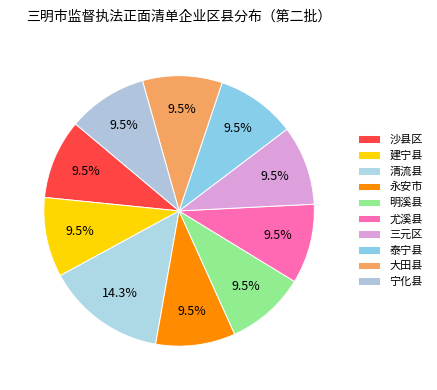

Do 永安市 and 沙县区 together represent more than half of the pie?

No